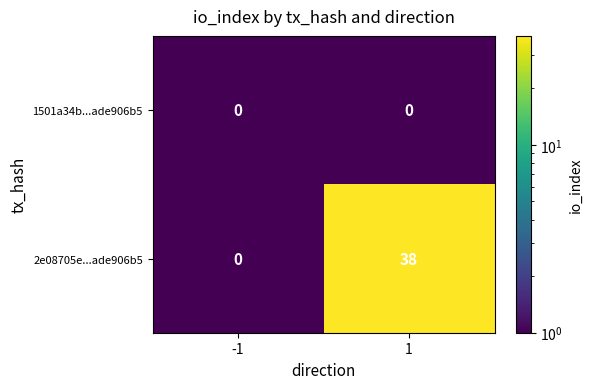

What is the maximum value shown in the chart?

38